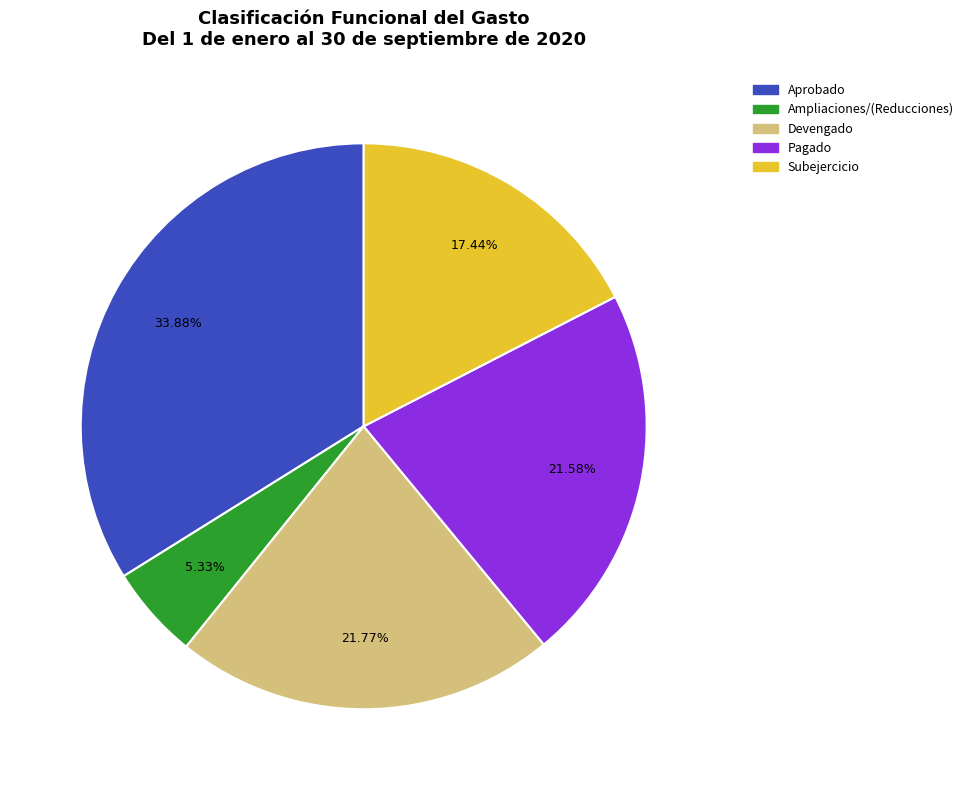

Count the number of slices in the pie.

5